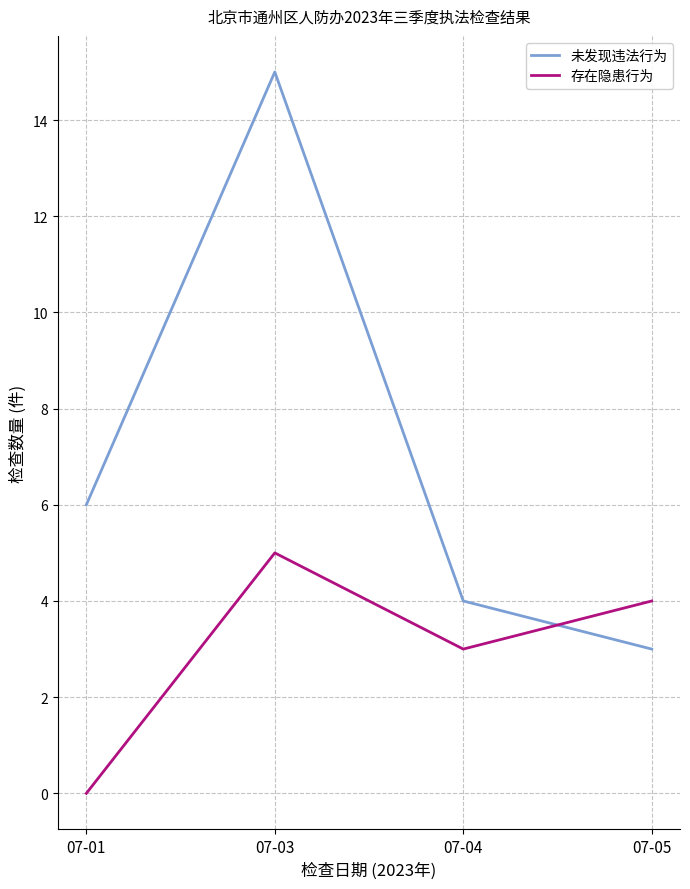

After their last crossing, which series has the higher values: 存在隐患行为 or 未发现违法行为?

存在隐患行为